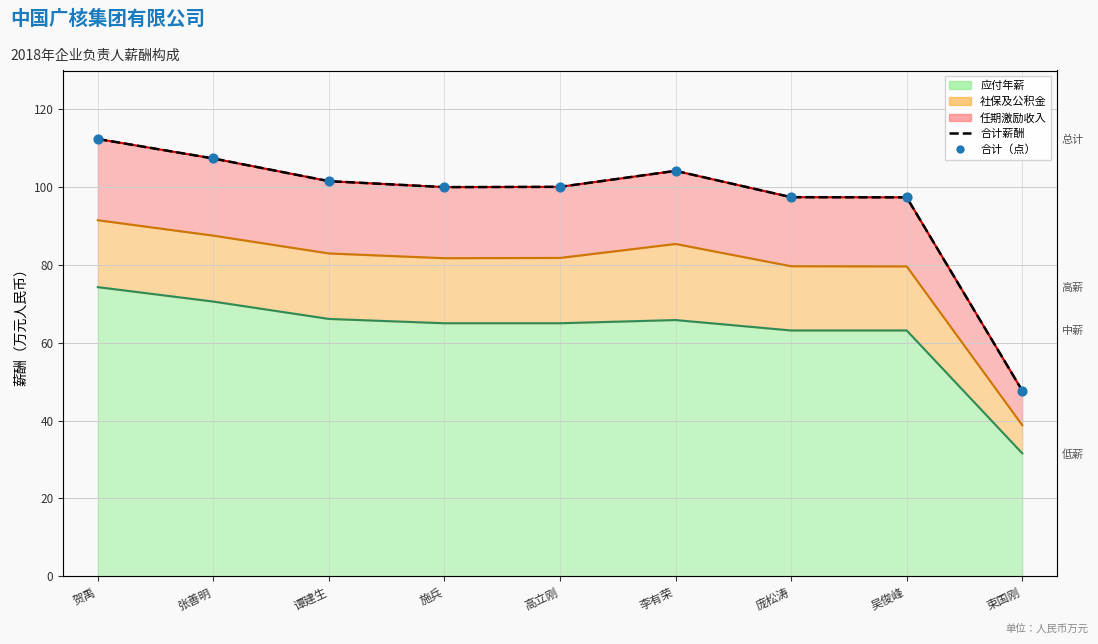

Is the value of 合计薪酬 at 谭建生 greater than the value of 合计（点） at 施兵?

Yes